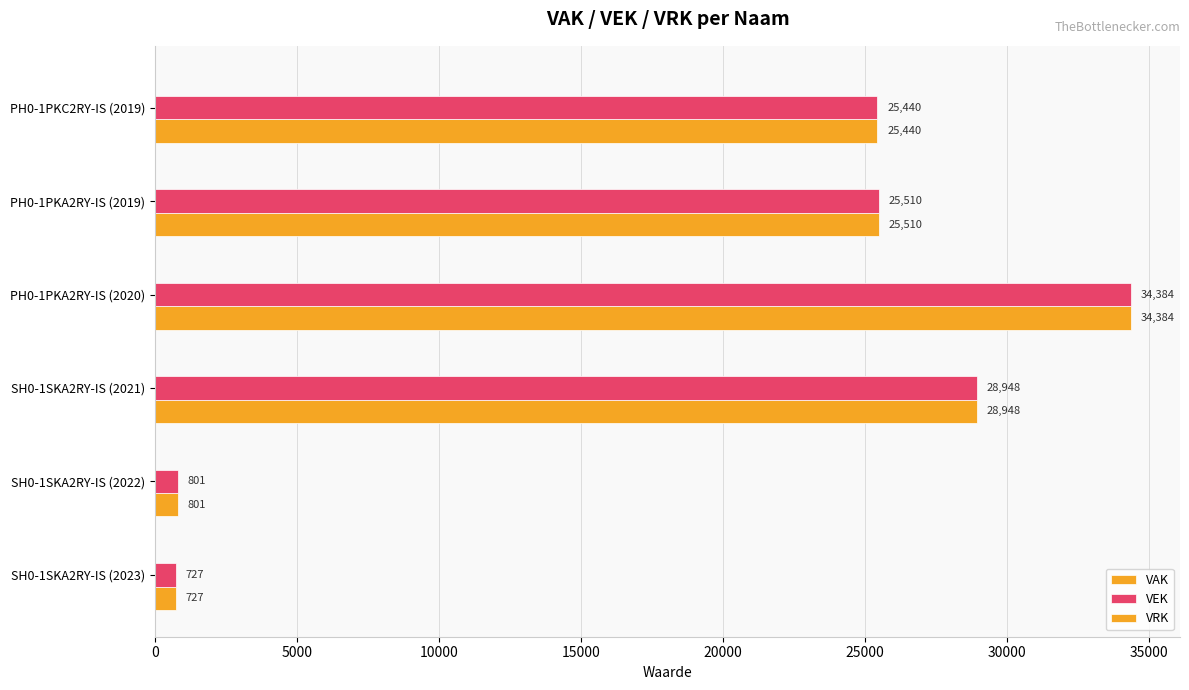

What is the minimum value shown in the chart?

727